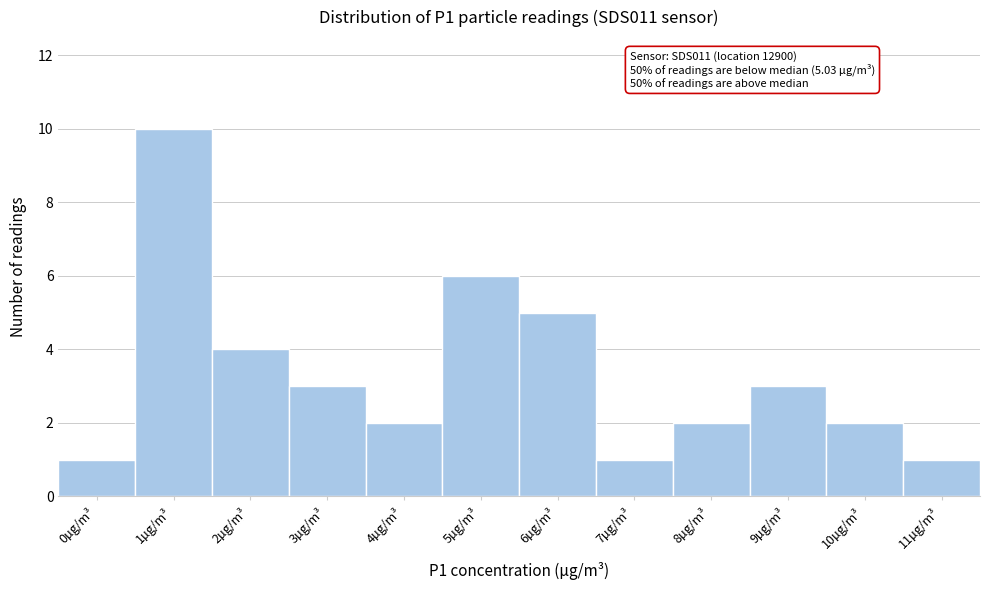

Reading left to right, transcribe all the data shown in this chart.

1	10	4	3	2	6	5	1	2	3	2	1